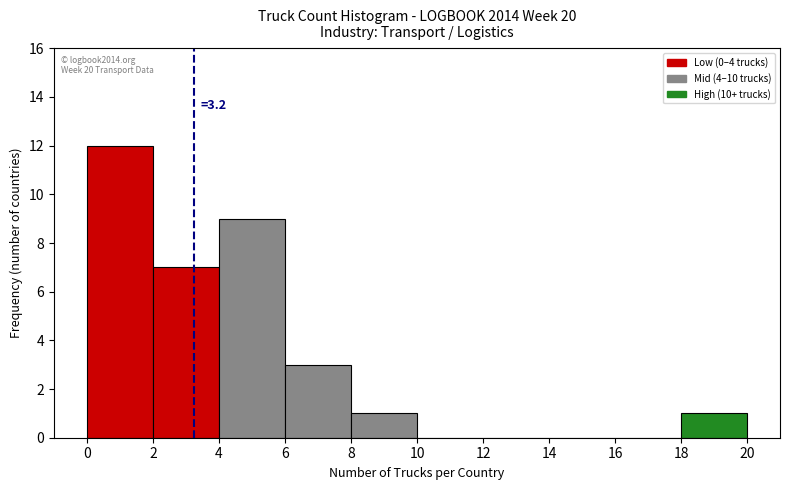

Which range on the x-axis has the tallest bar?

0 to 2